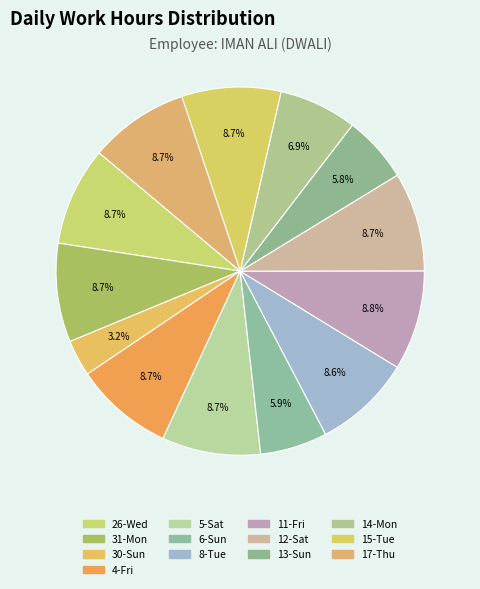

Rank the categories by value from highest to lowest.

11-Fri, 17-Thu, 12-Sat, 15-Tue, 4-Fri, 26-Wed, 31-Mon, 5-Sat, 8-Tue, 14-Mon, 6-Sun, 13-Sun, 30-Sun